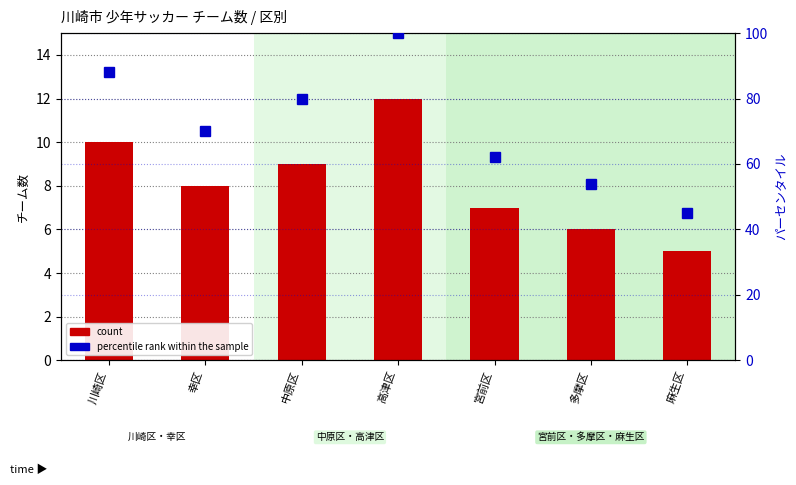

What is the sum of all percentile rank within the sample values?

499